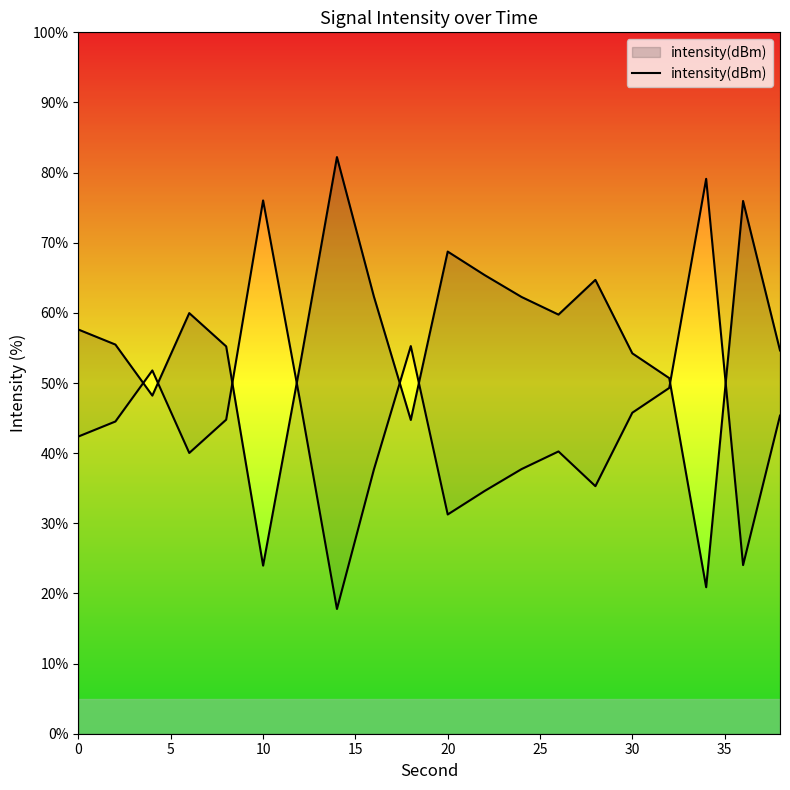

Reading left to right, extract all data points from this chart.

57.6	55.5	48.2	60.0	55.2	24.0	52.5	82.2	62.3	44.7	68.7	65.4	62.3	59.8	64.7	54.2	50.7	20.9	76.0	54.6